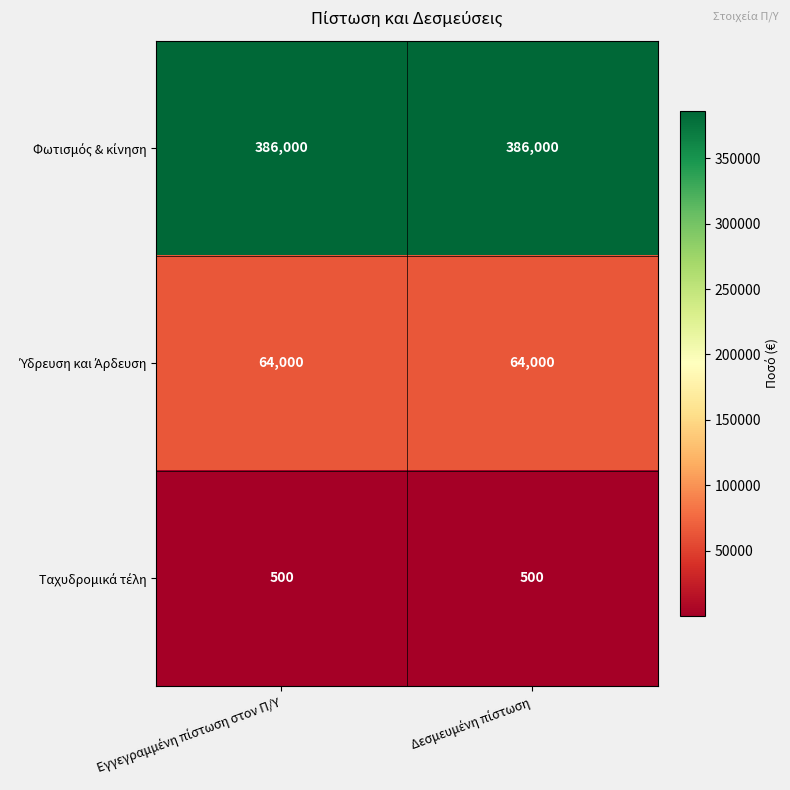

How many categories are shown in the chart?

2